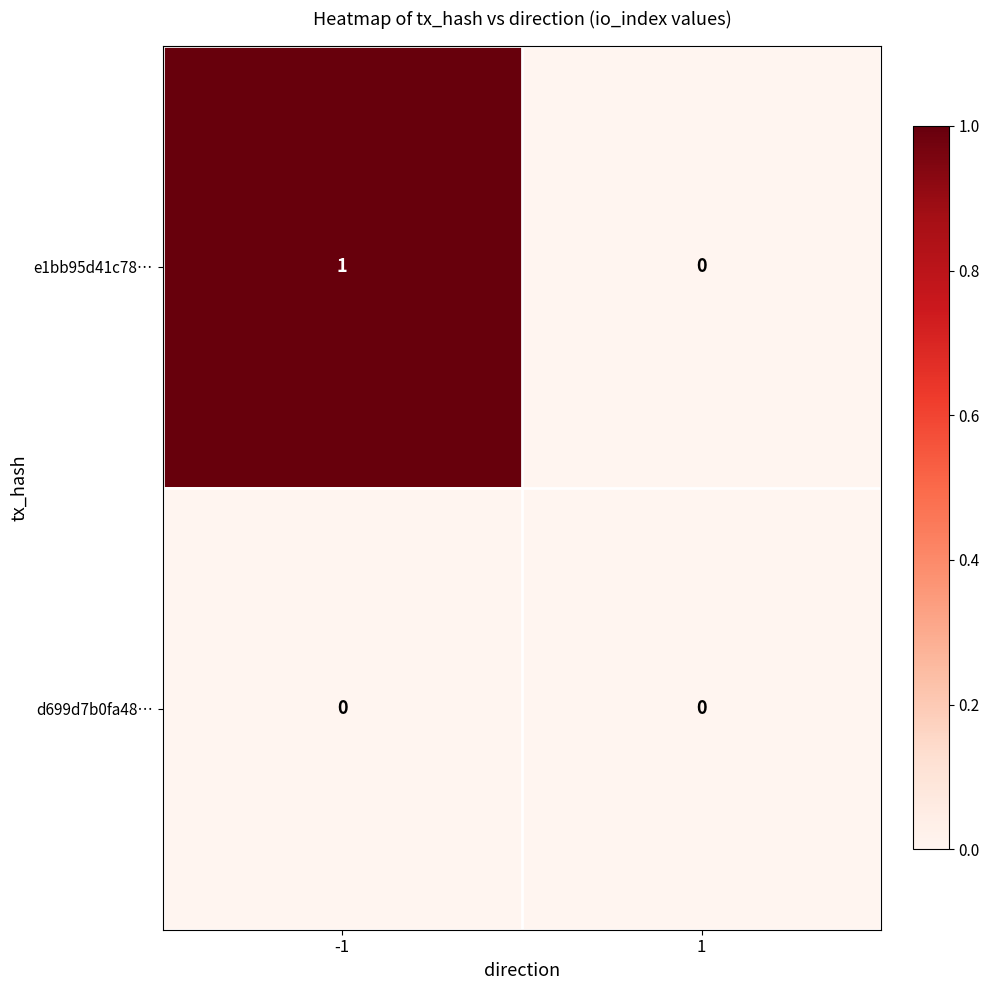

Which series has the largest total across all categories?

e1bb95d41c78…